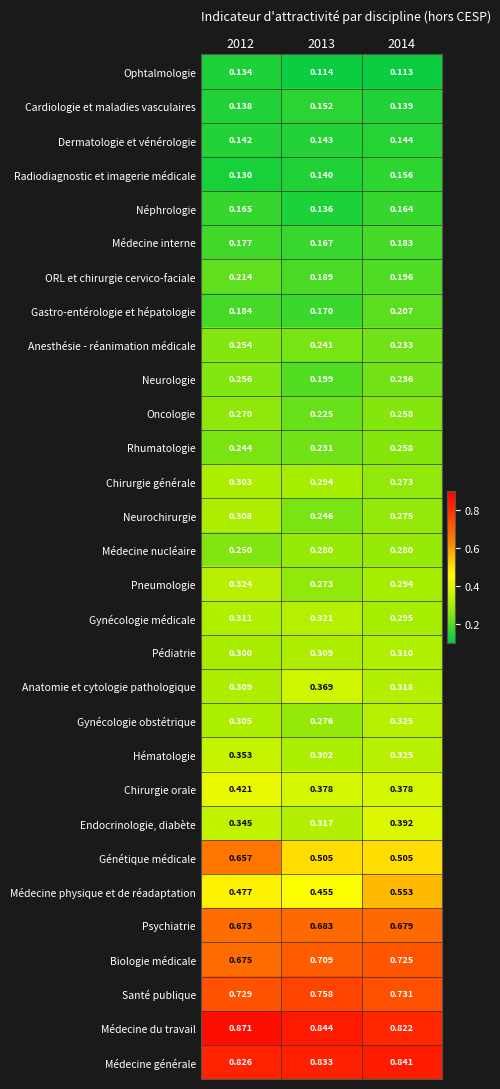

Rank the series at 2013 from lowest to highest value.

Ophtalmologie, Néphrologie, Radiodiagnostic et imagerie médicale, Dermatologie et vénérologie, Cardiologie et maladies vasculaires, Médecine interne, Gastro-entérologie et hépatologie, ORL et chirurgie cervico-faciale, Neurologie, Oncologie, Rhumatologie, Anesthésie - réanimation médicale, Neurochirurgie, Pneumologie, Gynécologie obstétrique, Médecine nucléaire, Chirurgie générale, Hématologie, Pédiatrie, Endocrinologie, diabète, Gynécologie médicale, Anatomie et cytologie pathologique, Chirurgie orale, Médecine physique et de réadaptation, Génétique médicale, Psychiatrie, Biologie médicale, Santé publique, Médecine générale, Médecine du travail